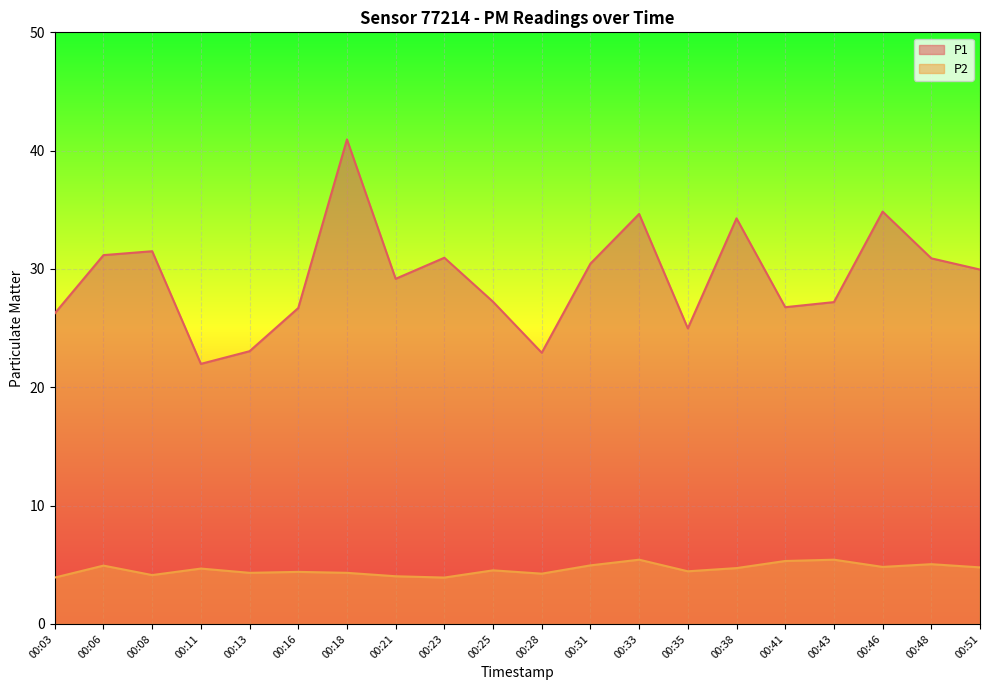

Where does the P1 series first go above 29?

00:06